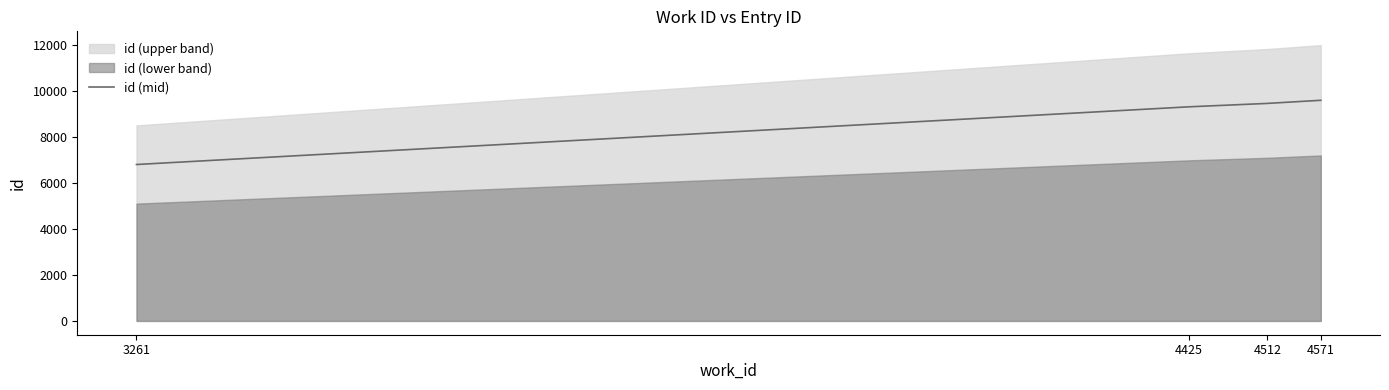

At which label is the value closest to 8214?

4425